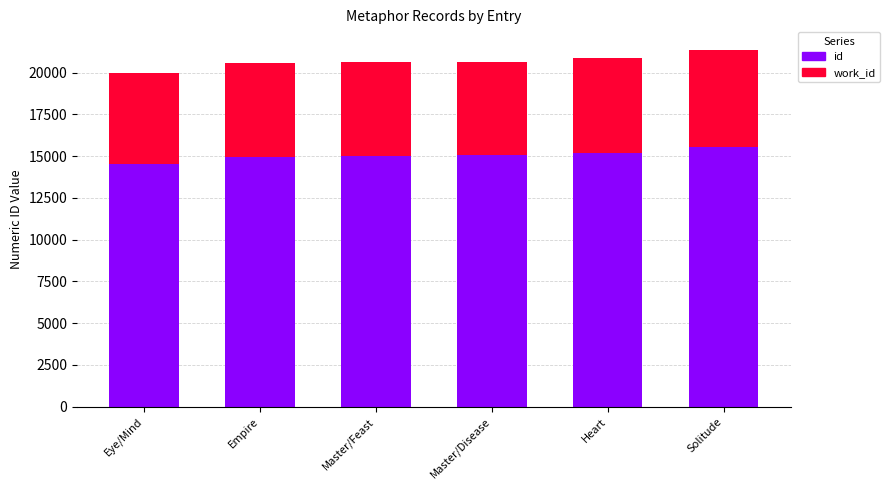

What is the total value across all series at Empire?

20561